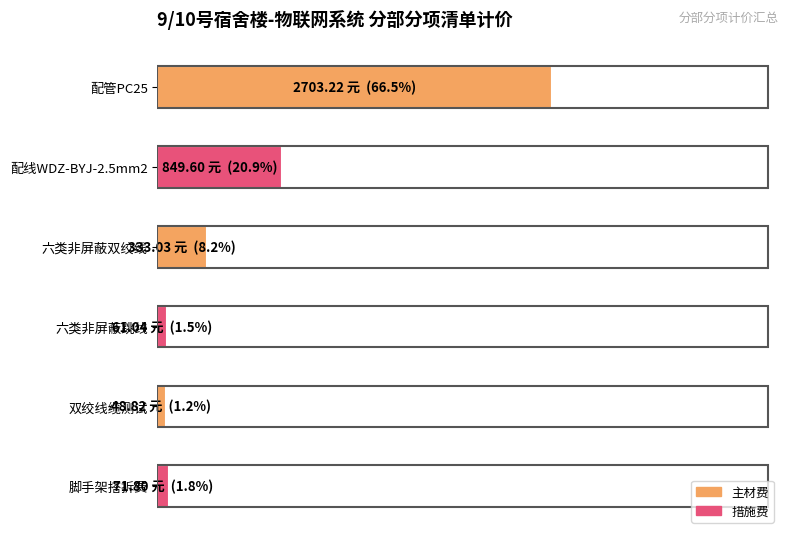

Does the chart contain any negative values?

No